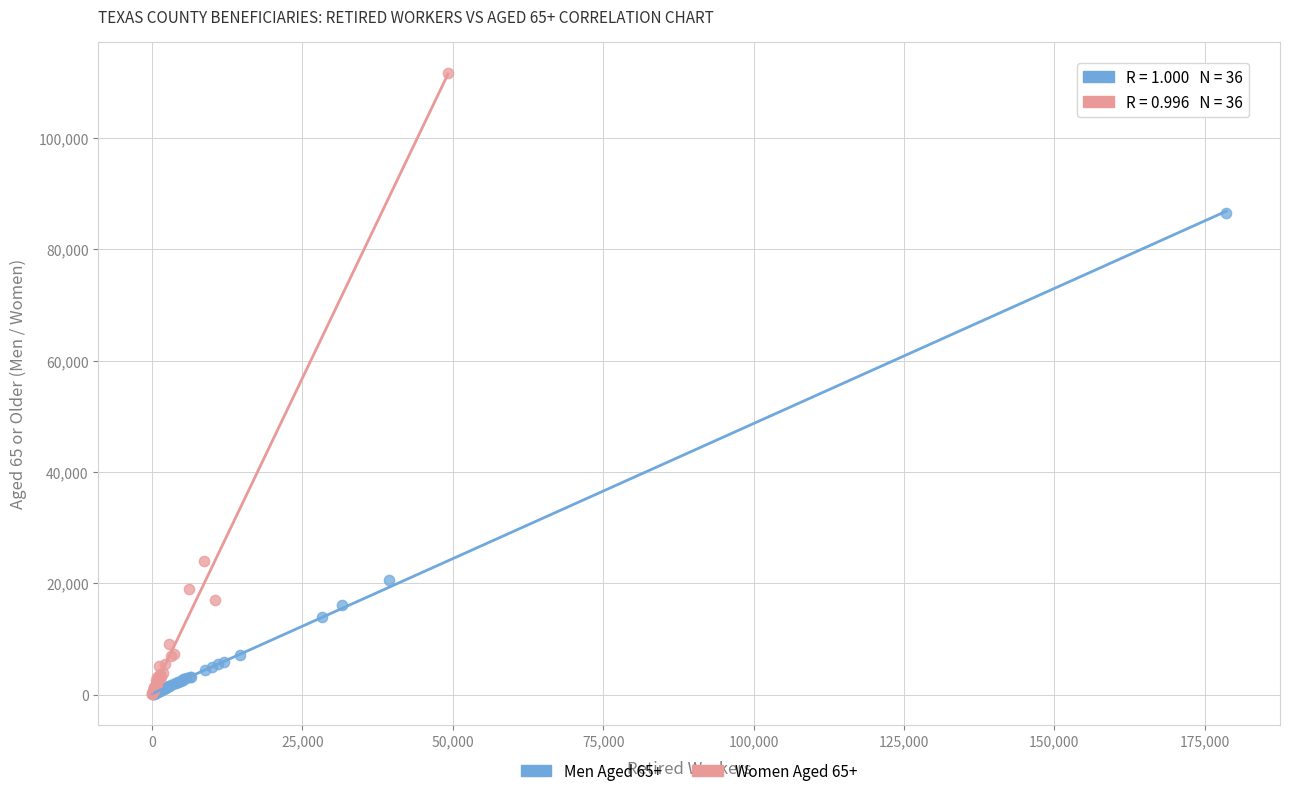

Which series reaches the maximum Y coordinate?

Women Aged 65+